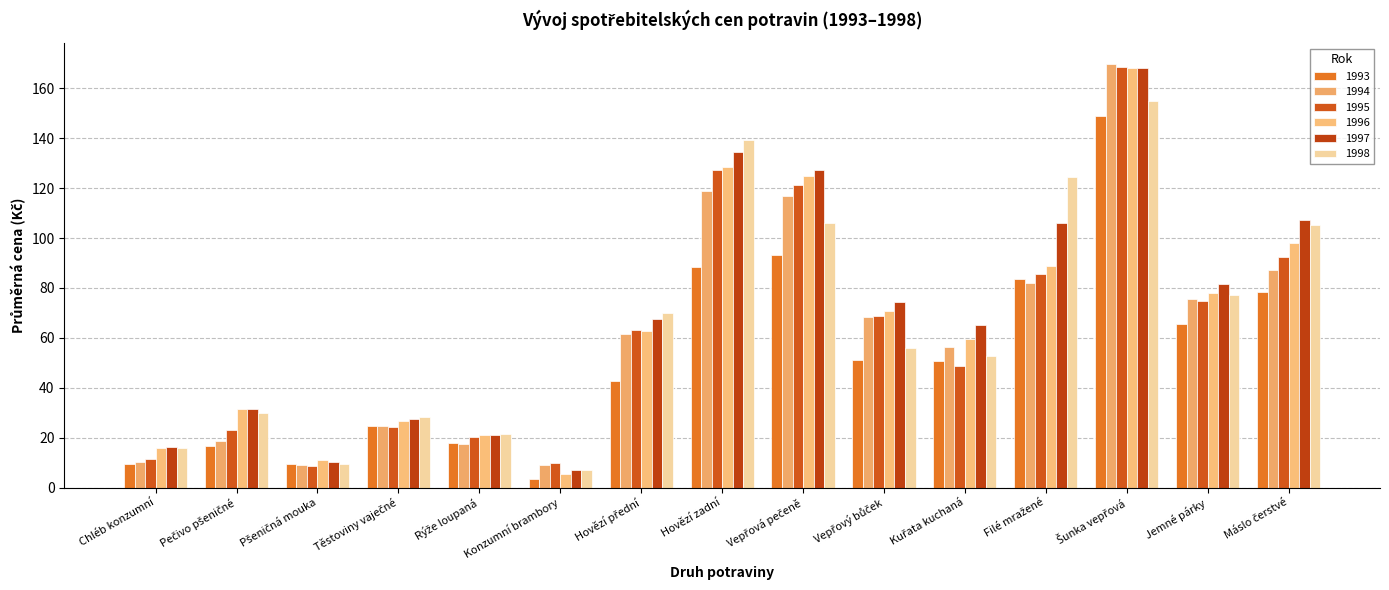

Is it true that 1994 equals 15.4 at Pšeničná mouka?

False